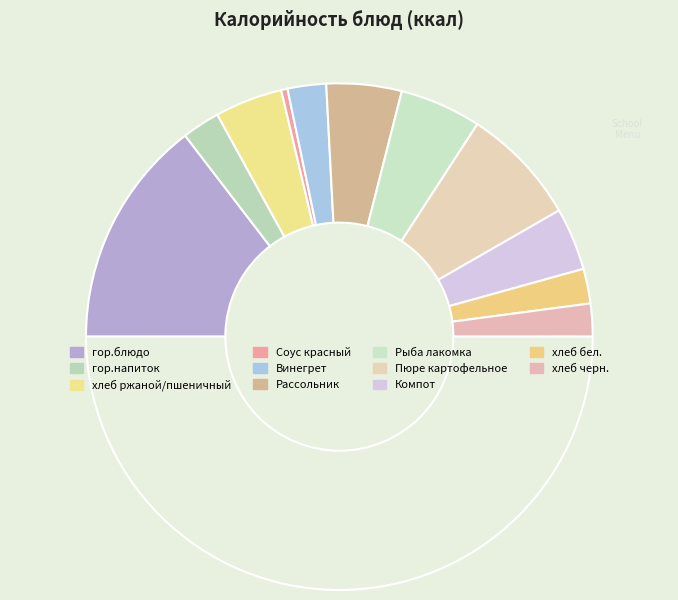

Count the number of slices in the pie.

12